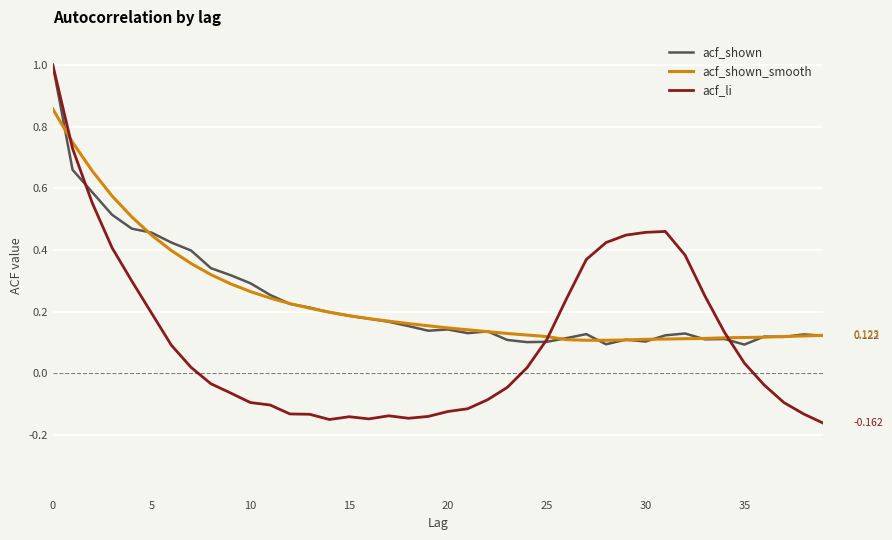

Which series has the widest spread of values?

acf_li